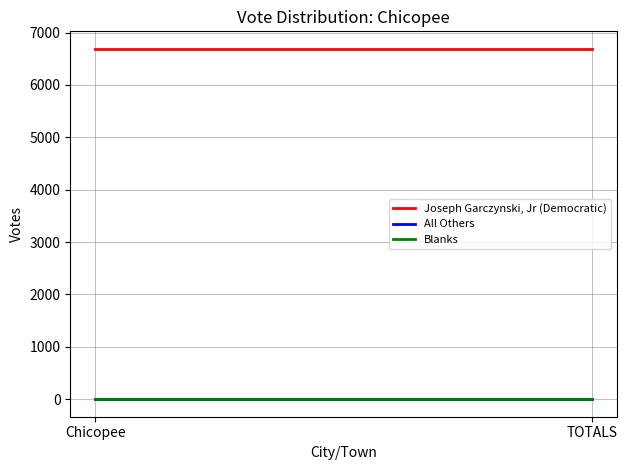

Is it true that Joseph Garczynski, Jr (Democratic) equals 6688 at Chicopee?

True